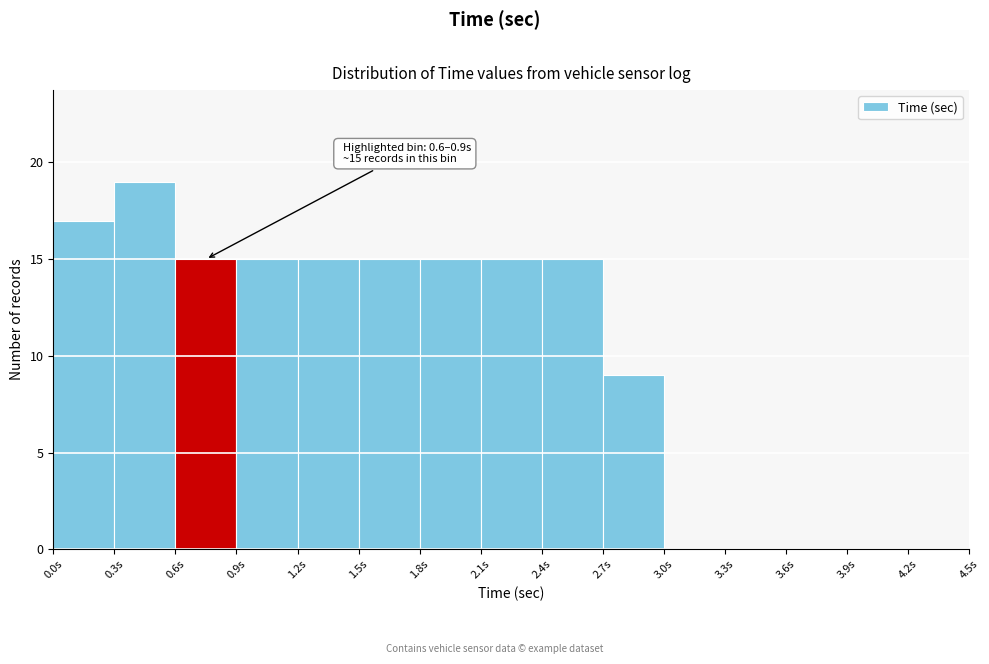

Which range on the x-axis has the tallest bar?

0.3 to 0.6